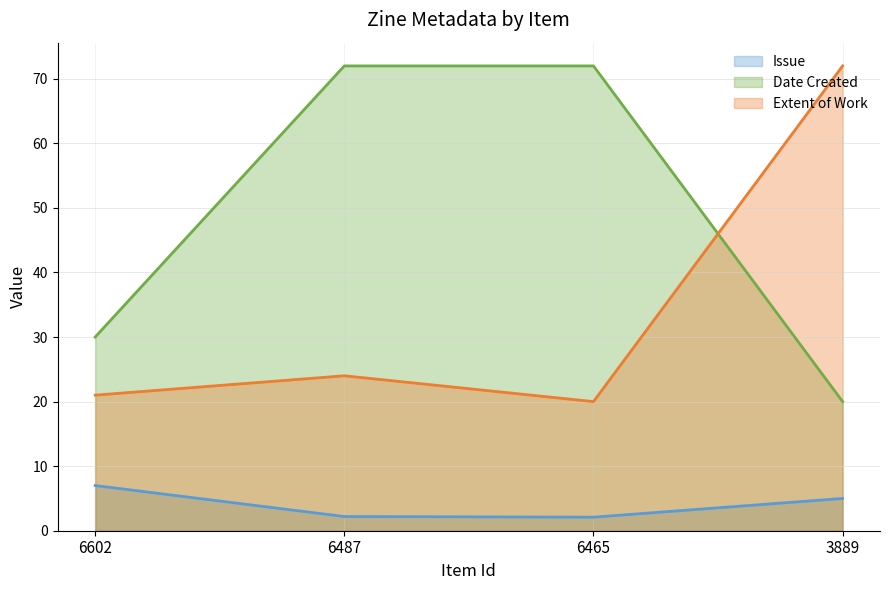

What is the smallest value displayed?

2.1